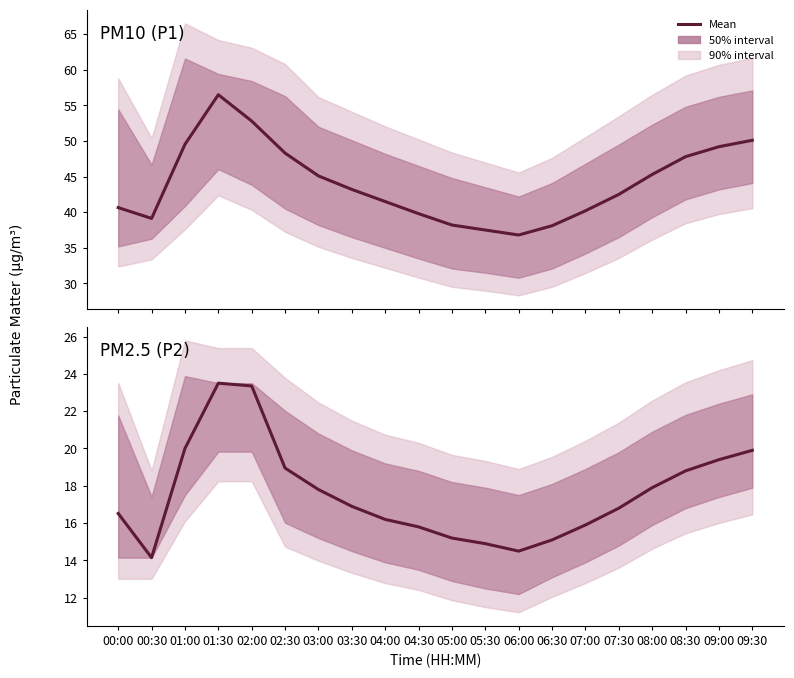

What is the difference between the values at 06:30 and 07:00?

0.8